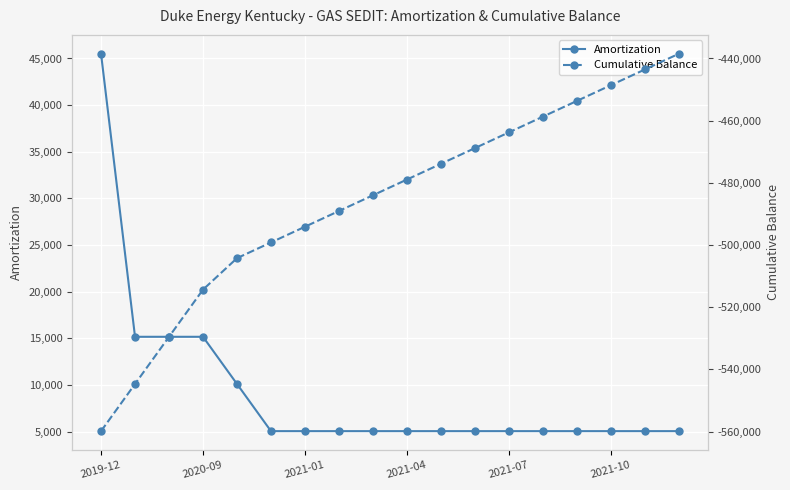

Is the value of Amortization at 17 greater than the value of Cumulative Balance at 17?

Yes